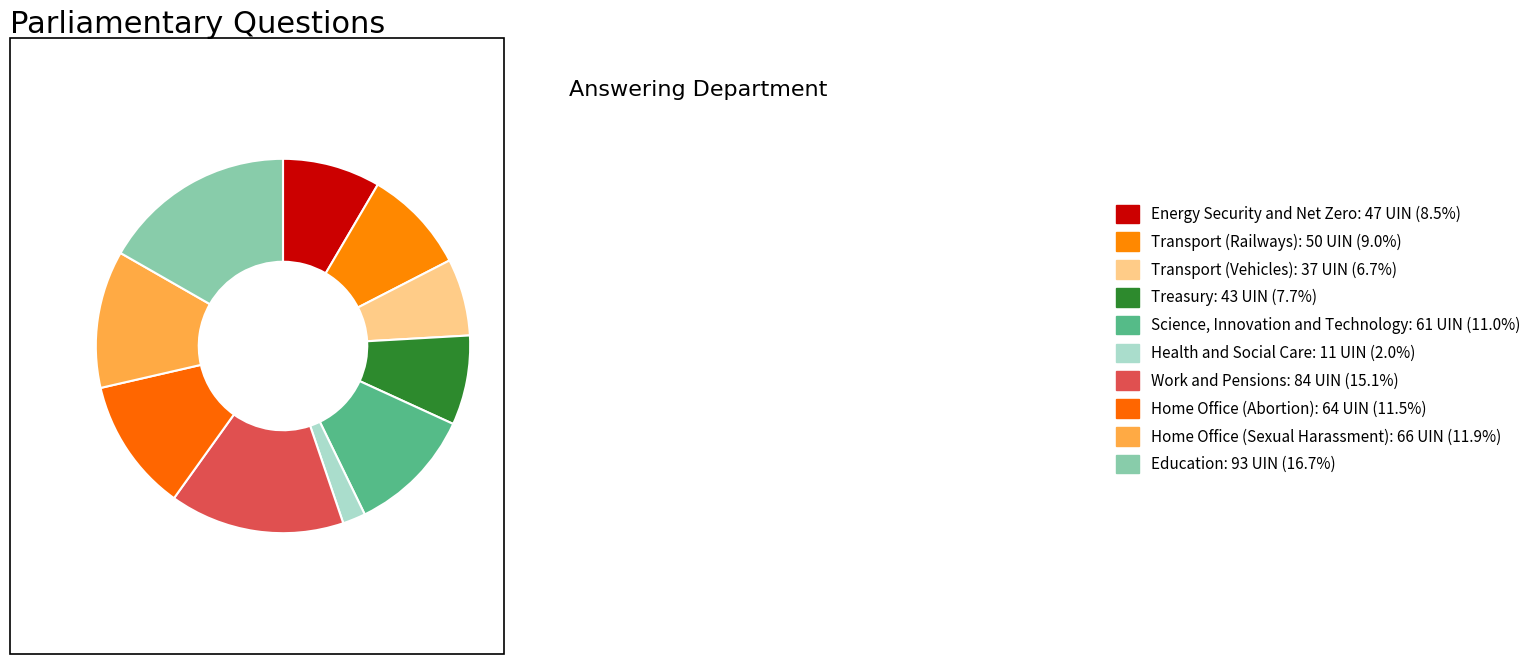

Is the sum of Science, Innovation and Technology and Transport (Railways) greater than half?

No